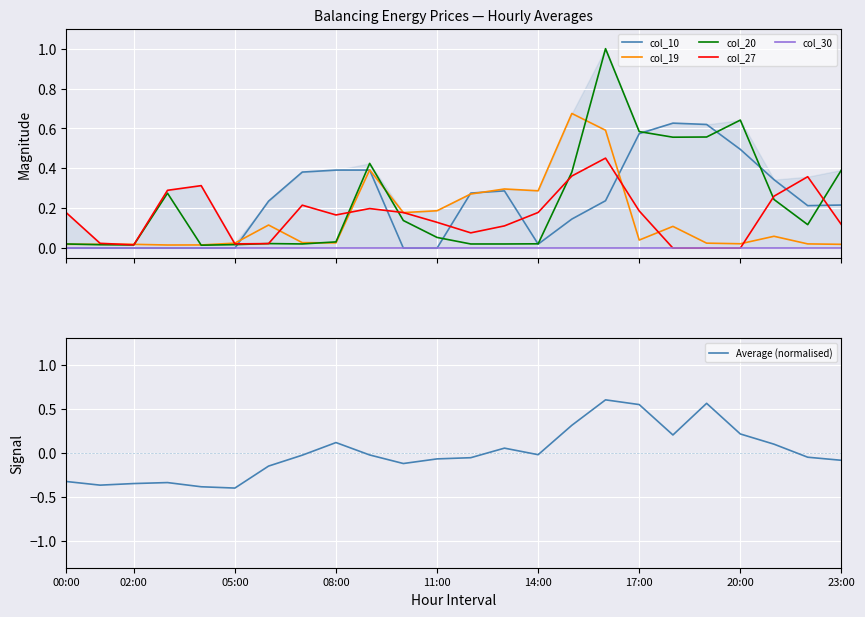

What is the spread (max minus min) of values at 23:00?

0.5